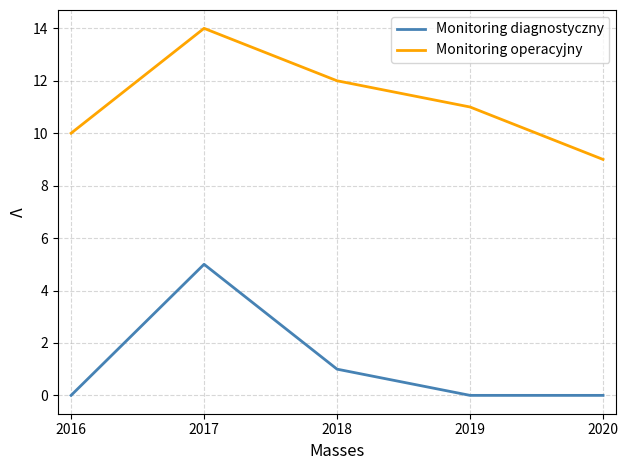

Which label corresponds to the largest value in the chart?

2017